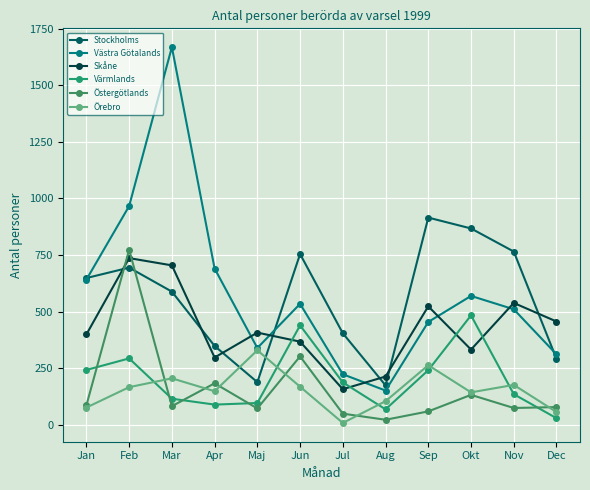

Is the value of Östergötlands at Mar greater than the value of Stockholms at Nov?

No